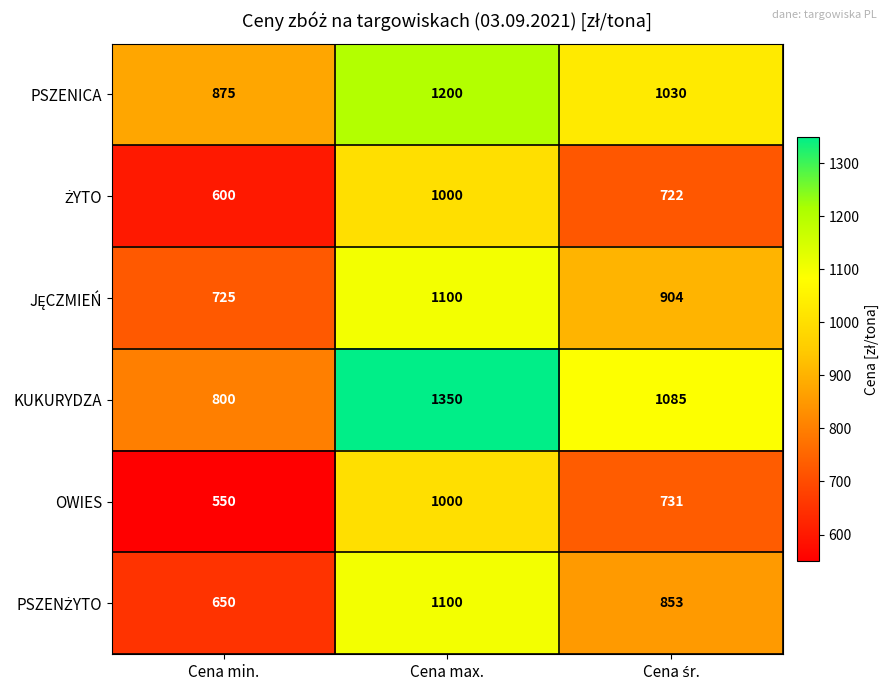

What is the highest value of the KUKURYDZA series?

1350